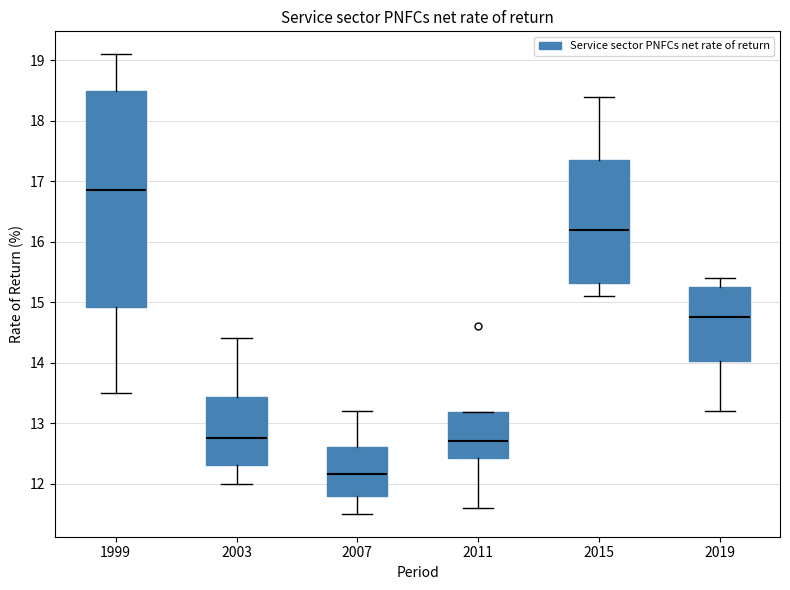

Reading left to right, transcribe this box plot: for each box, give where its median line is, the range the box spans, and where its two whiskers end, as read against the y-axis. The values are not printed on the chart, so give them approximately, as read against the axis.

1999: median 16.9, box 14.9 to 18.5, whiskers 13.5 to 19.1
2003: median 12.8, box 12.3 to 13.4, whiskers 12.0 to 14.4
2007: median 12.2, box 11.8 to 12.6, whiskers 11.5 to 13.2
2011: median 12.7, box 12.4 to 13.2, whiskers 11.6 to 13.2
2015: median 16.2, box 15.3 to 17.4, whiskers 15.1 to 18.4
2019: median 14.8, box 14.0 to 15.3, whiskers 13.2 to 15.4